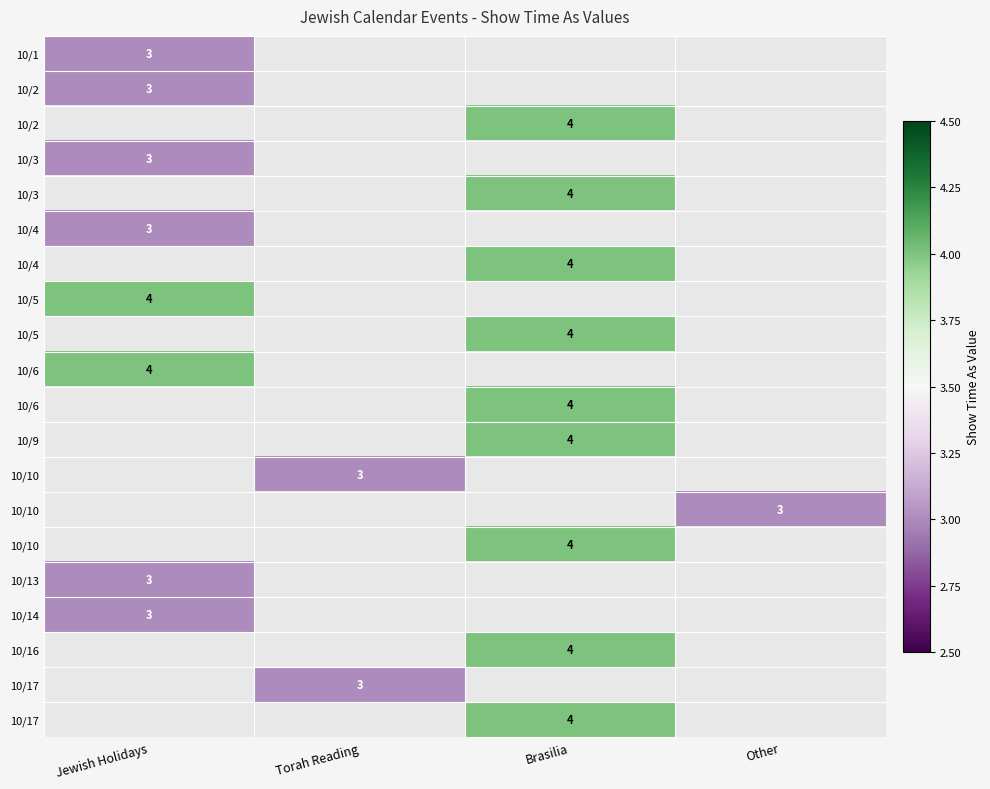

How many data points does each series have?

4